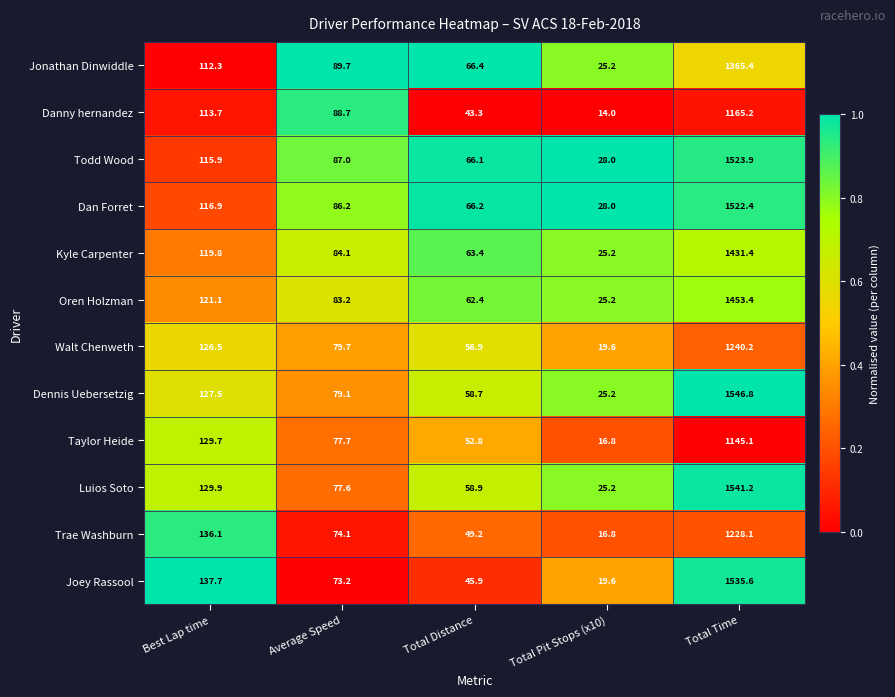

What is the smallest value displayed?

14.0